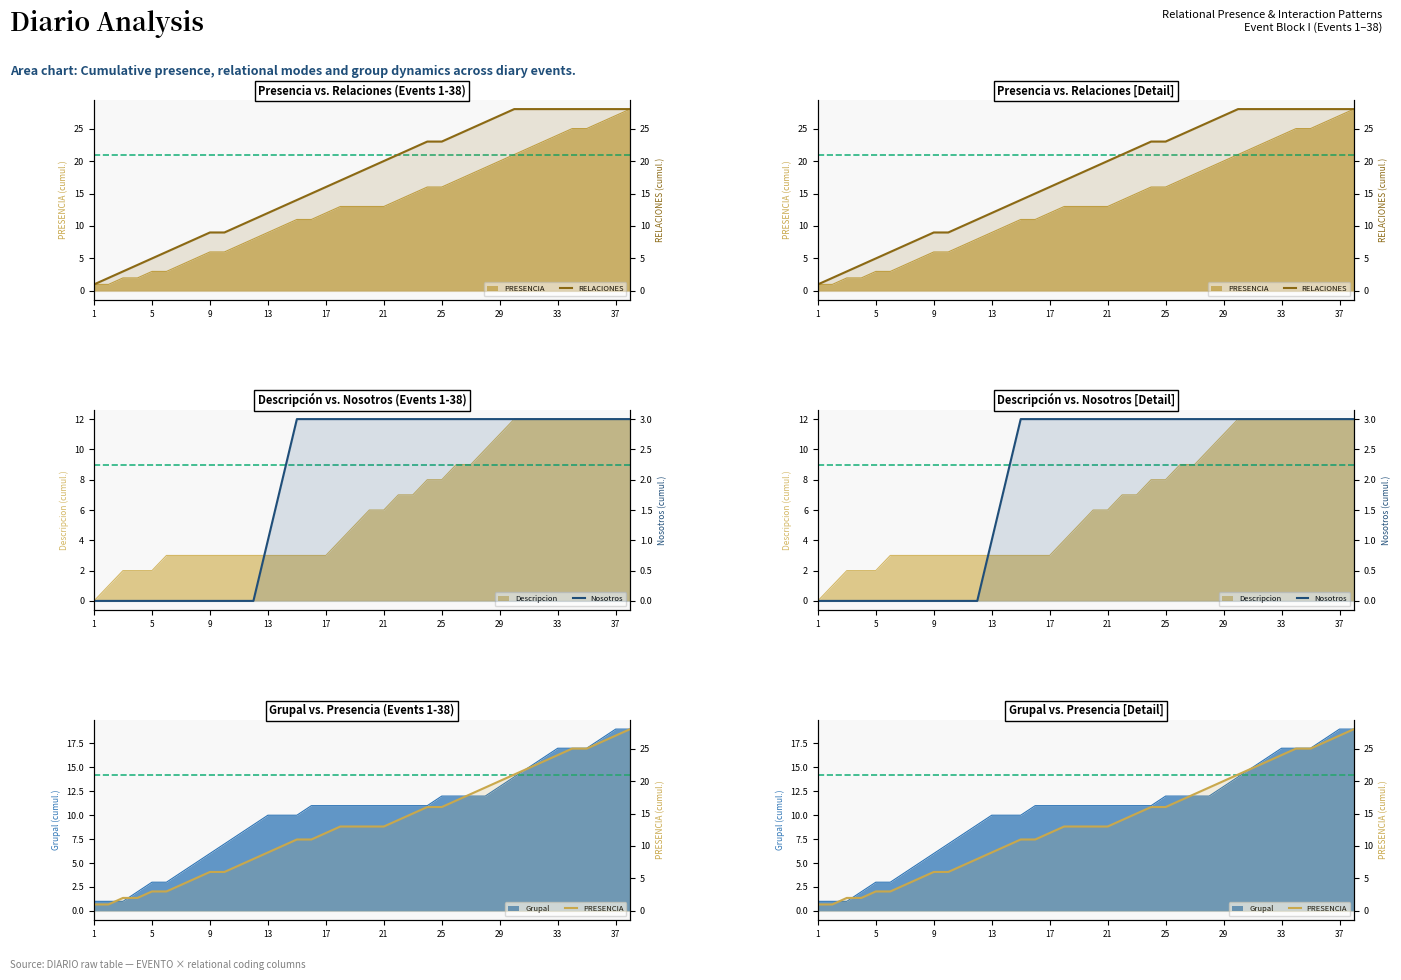

The PRESENCIA series shows 39 at 33. True or false?

False